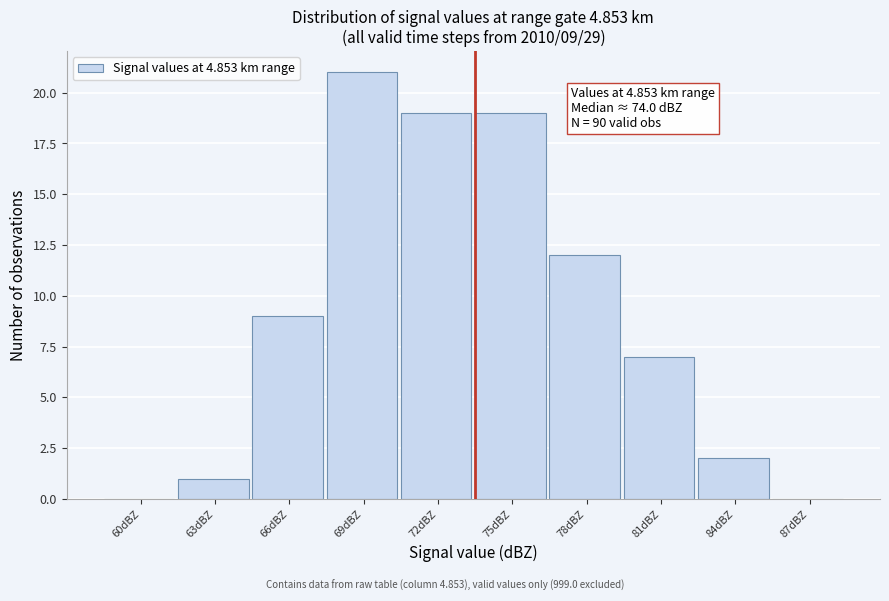

Reading left to right, what are all the values shown in this chart?

60dBZ=0	63dBZ=1	66dBZ=9	69dBZ=21	72dBZ=19	75dBZ=19	78dBZ=12	81dBZ=7	84dBZ=2	87dBZ=0